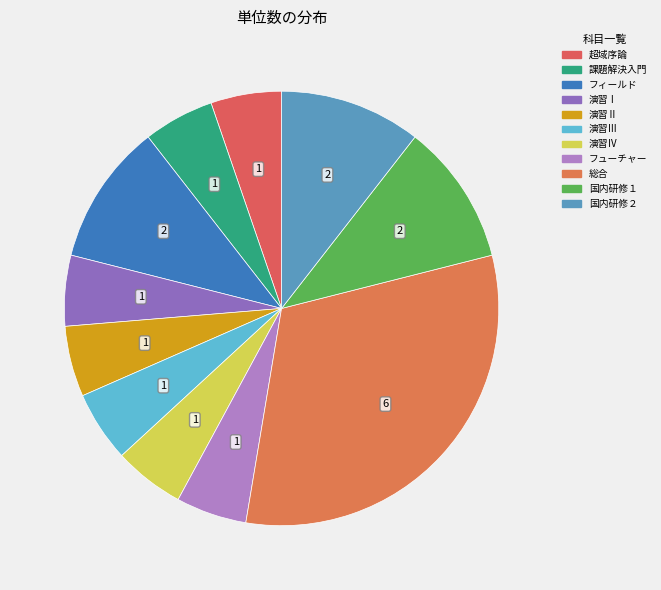

Count the number of slices in the pie.

11